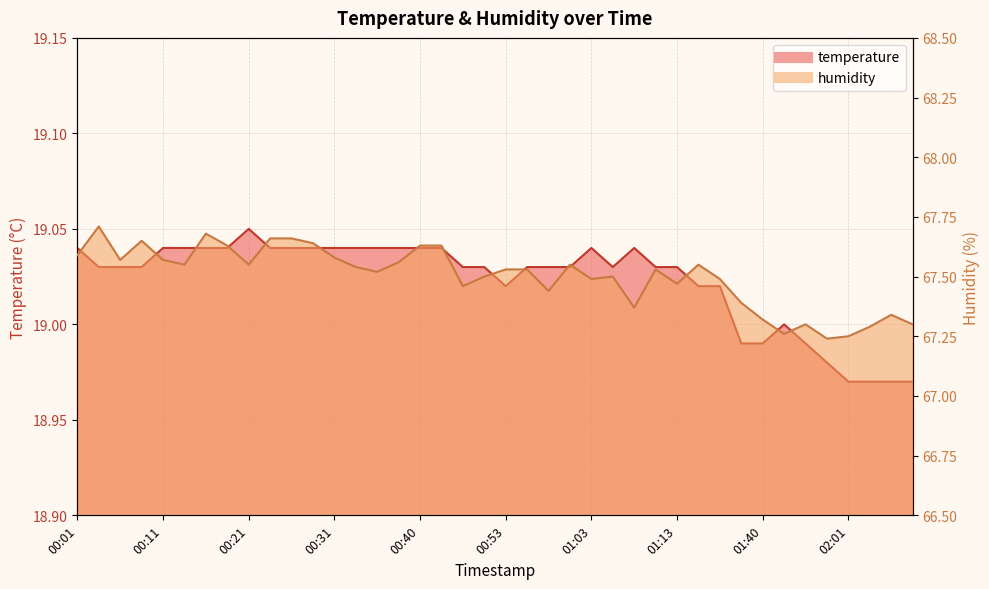

Does the chart display data point markers on the line(s)?

No